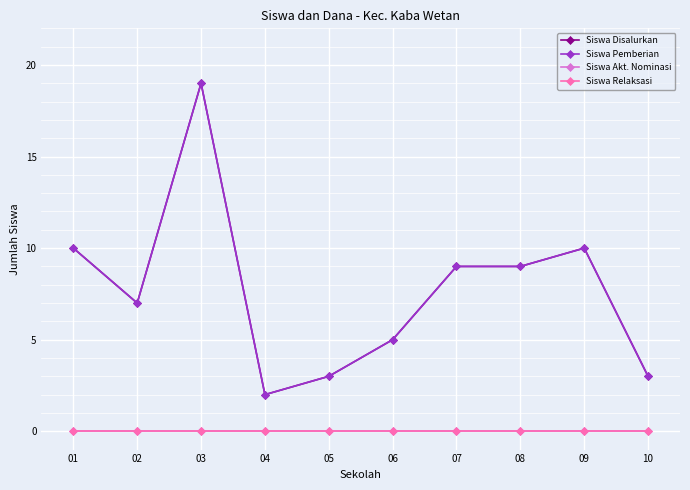

Is the value of Siswa Pemberian at 03 greater than the value of Siswa Disalurkan at 02?

Yes